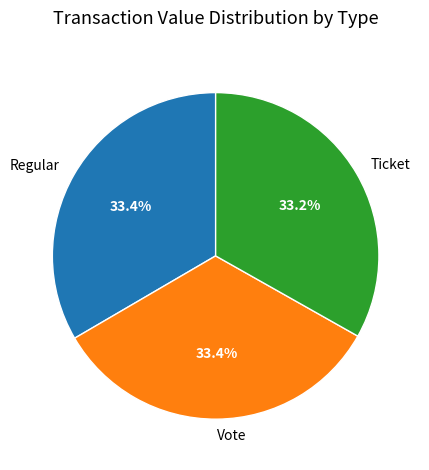

The Regular slice represents 19% of the pie. True or false?

False